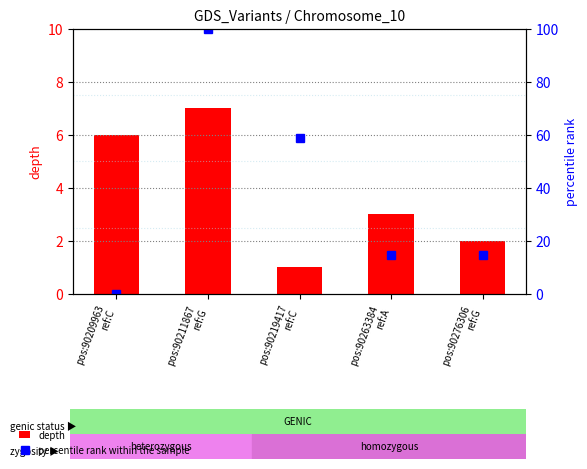

At which label is depth closest to 4?

pos:90263384
ref:A